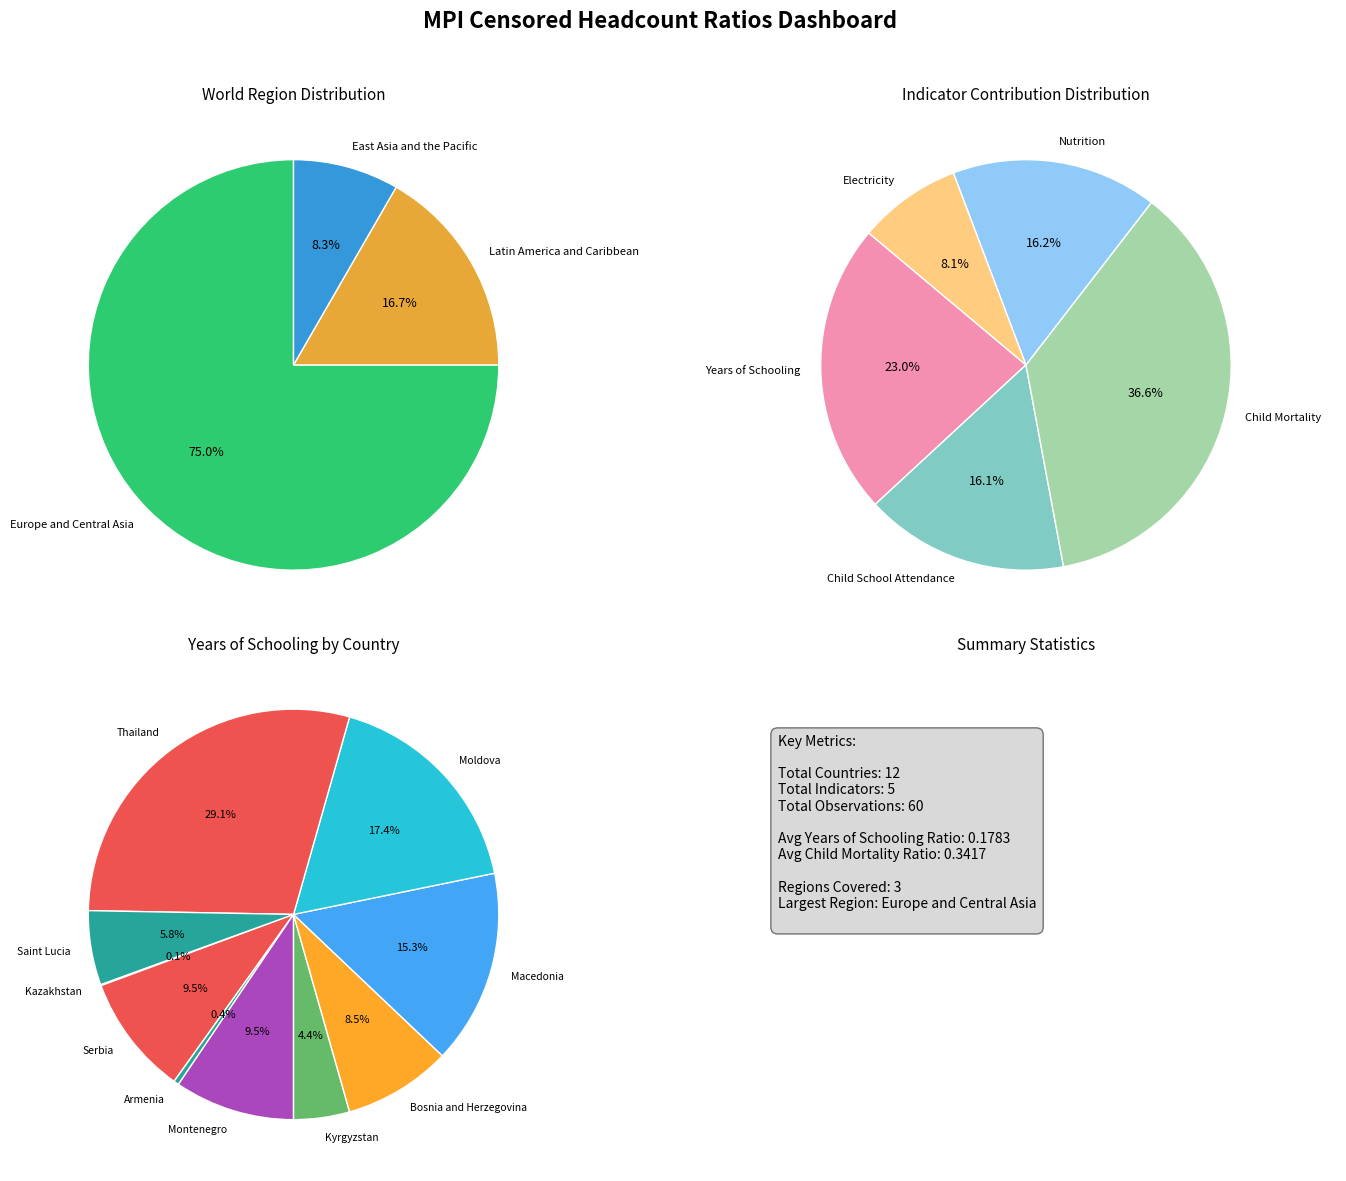

Between Serbia and Armenia, which is larger?

Serbia